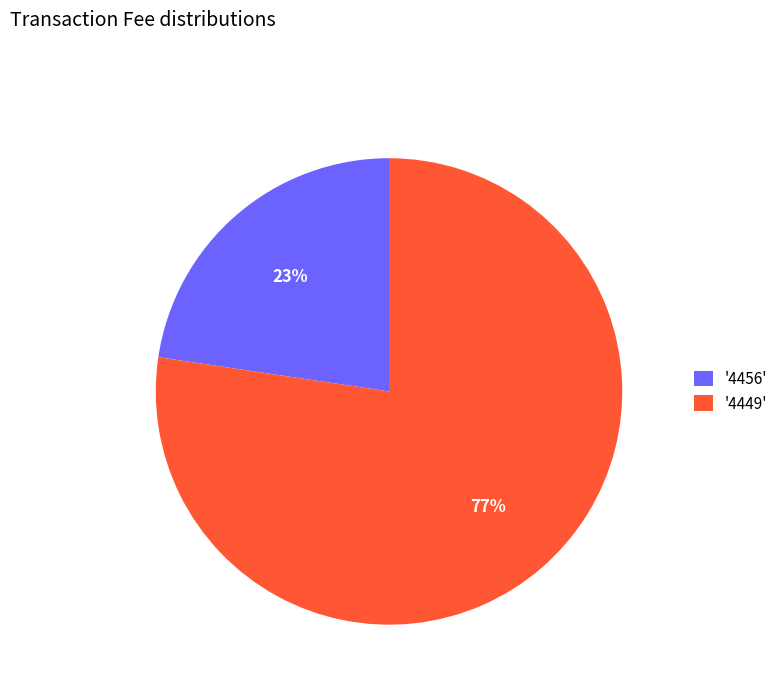

Which slice is the smallest?

'4456'